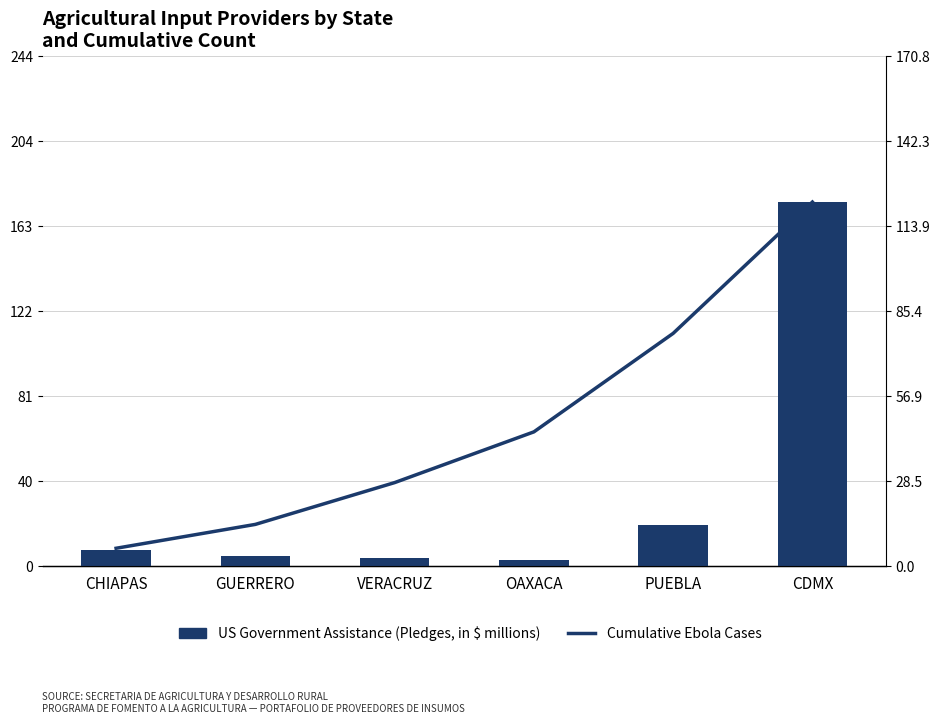

What is the label of the 3rd bar from the left?

VERACRUZ